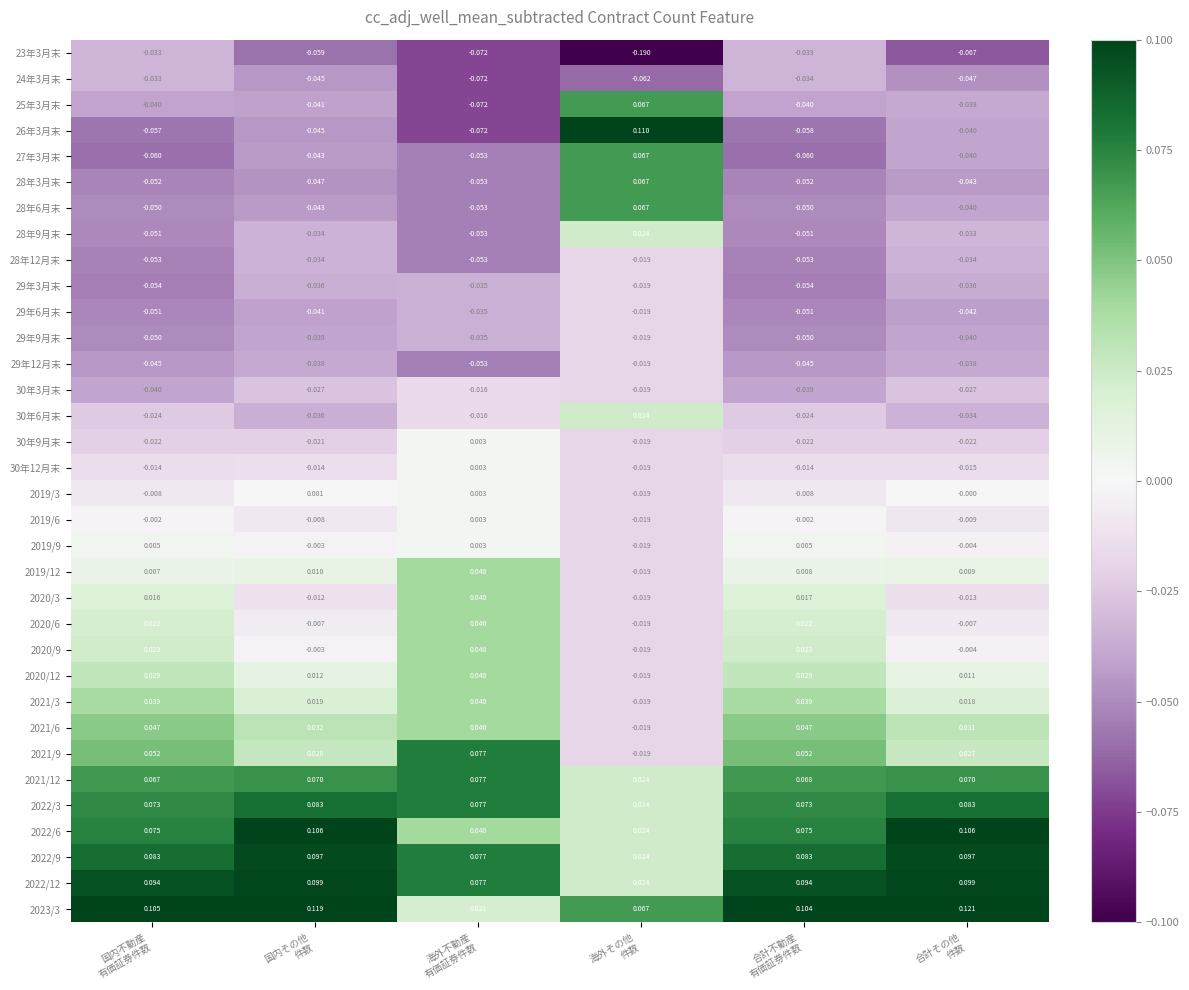

Count the number of categories in the chart.

6